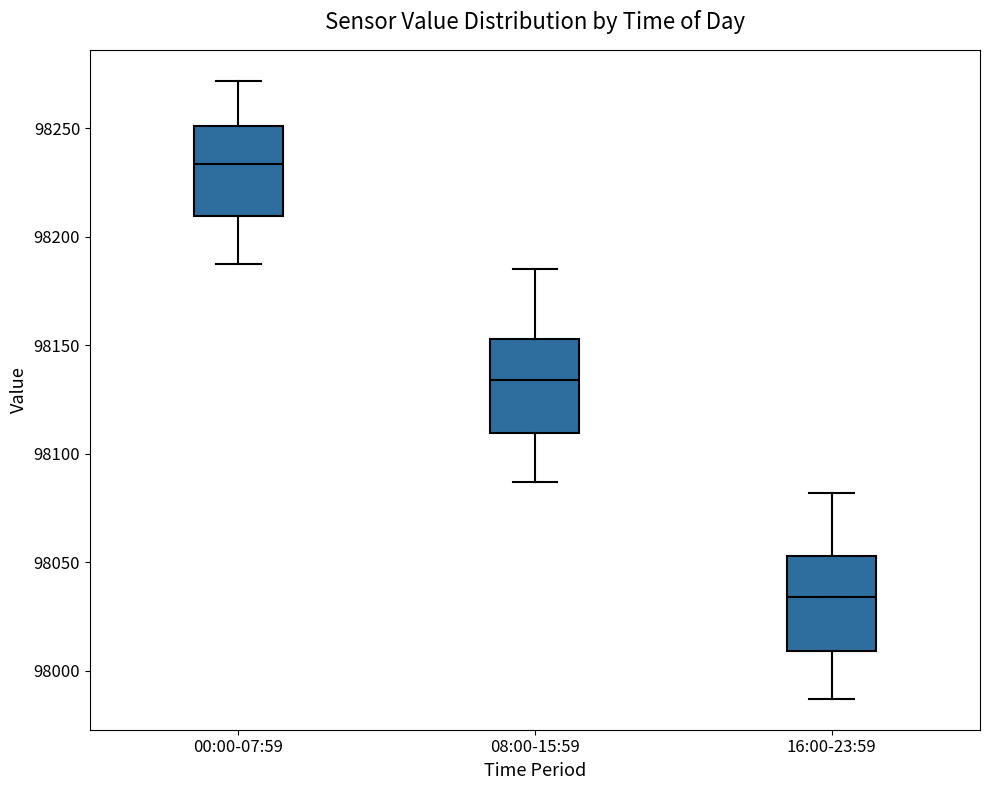

Which box's median line is the lowest?

16:00-23:59